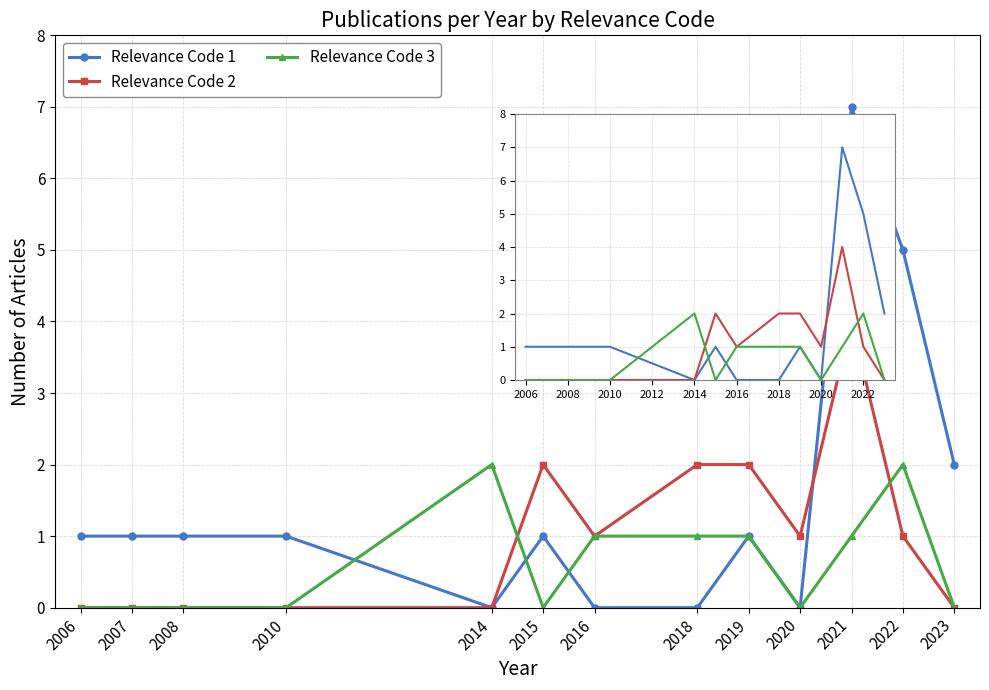

What is the value of the Relevance Code 1 point at the 4th from the left?

1